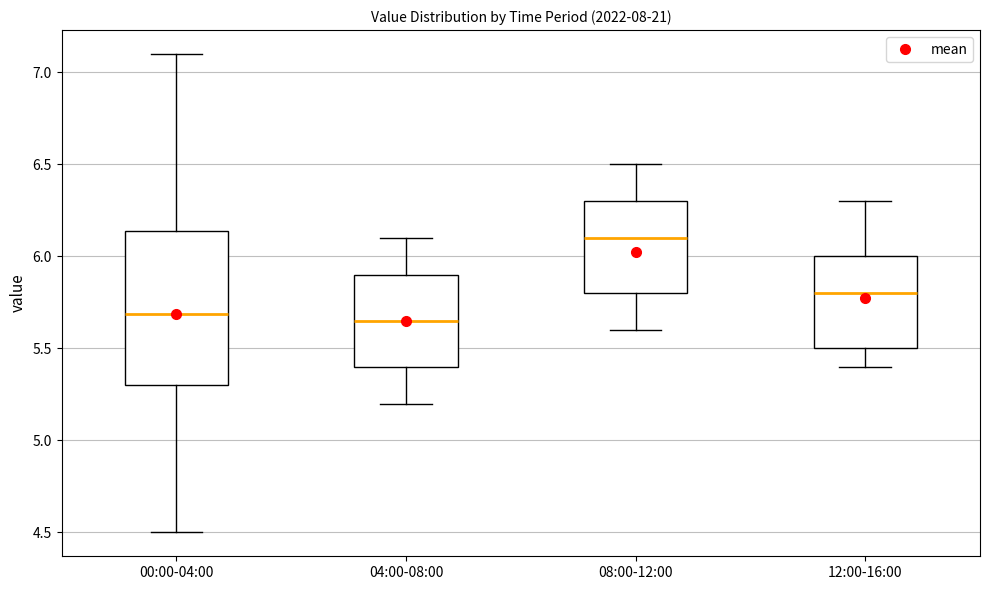

Comparing the boxes themselves (not the whiskers), which one is the tallest?

00:00-04:00